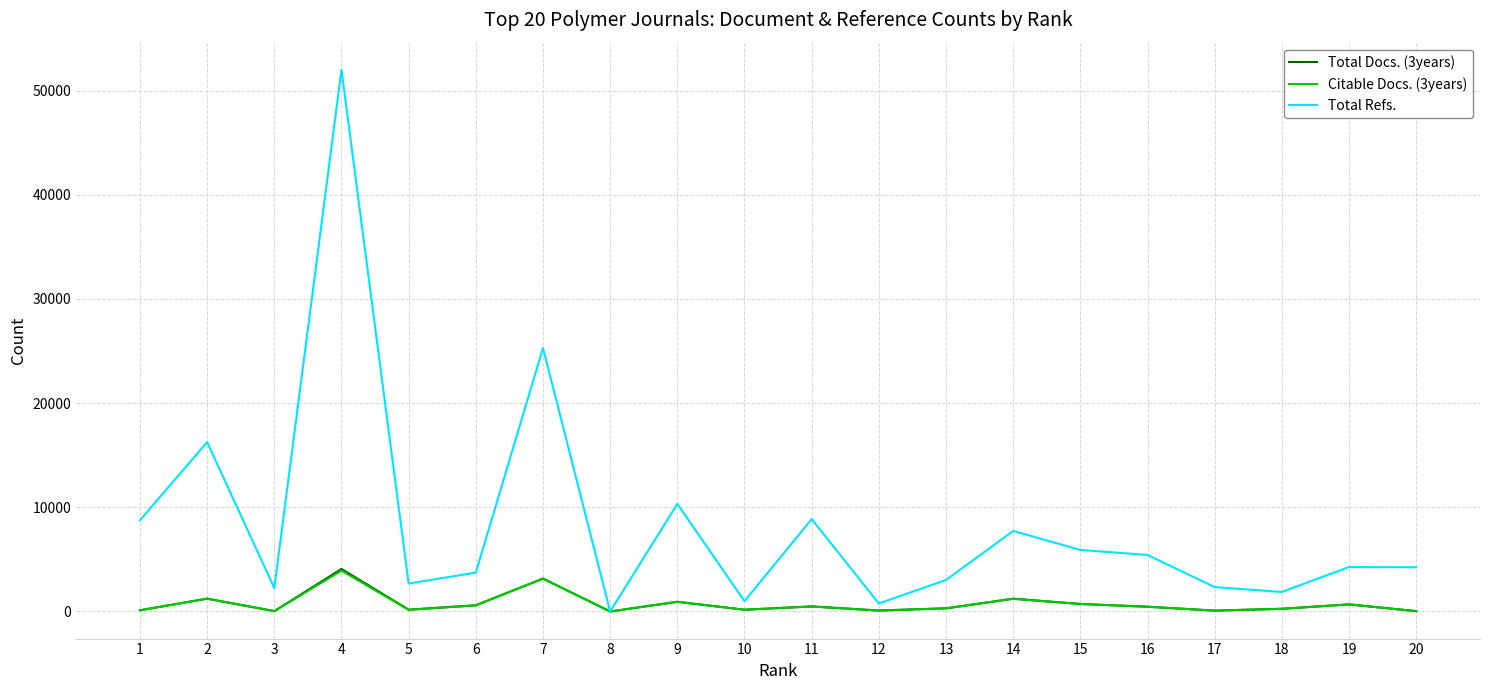

Does the chart have visible grid lines?

Yes